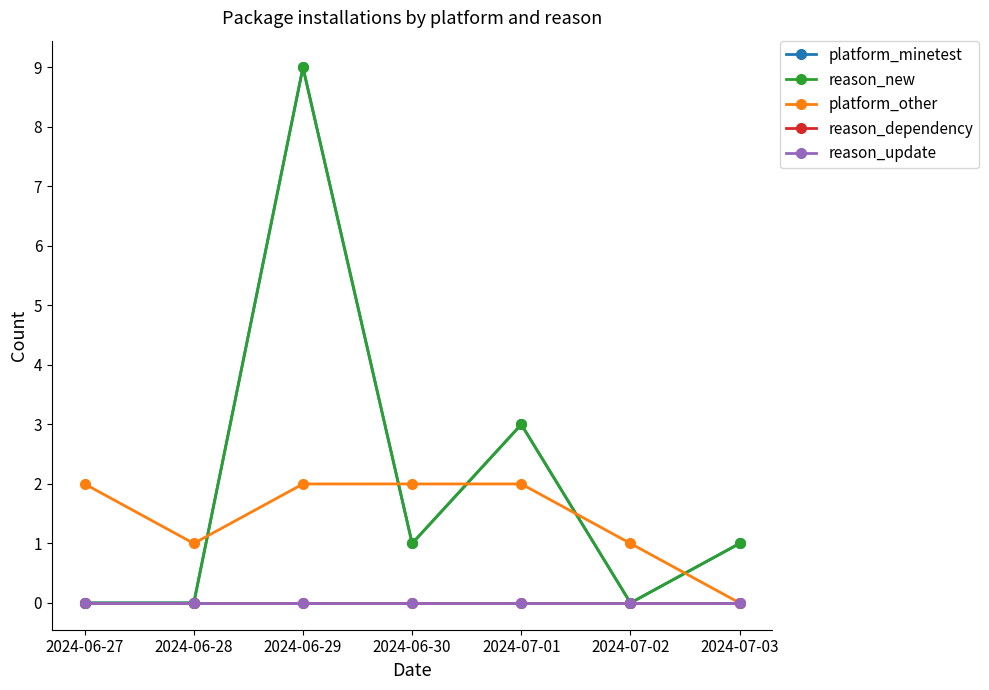

Does the chart have visible grid lines?

No